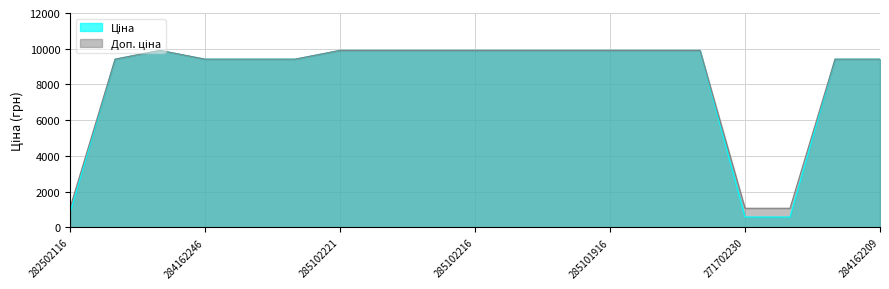

Which series has the widest spread of values?

Ціна